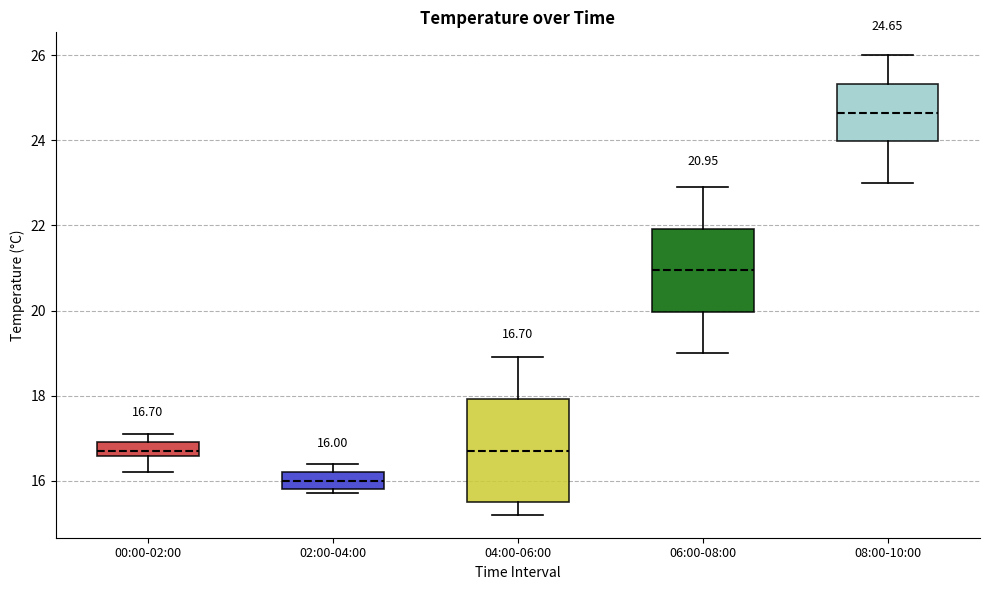

Which box's median line is the highest?

08:00-10:00